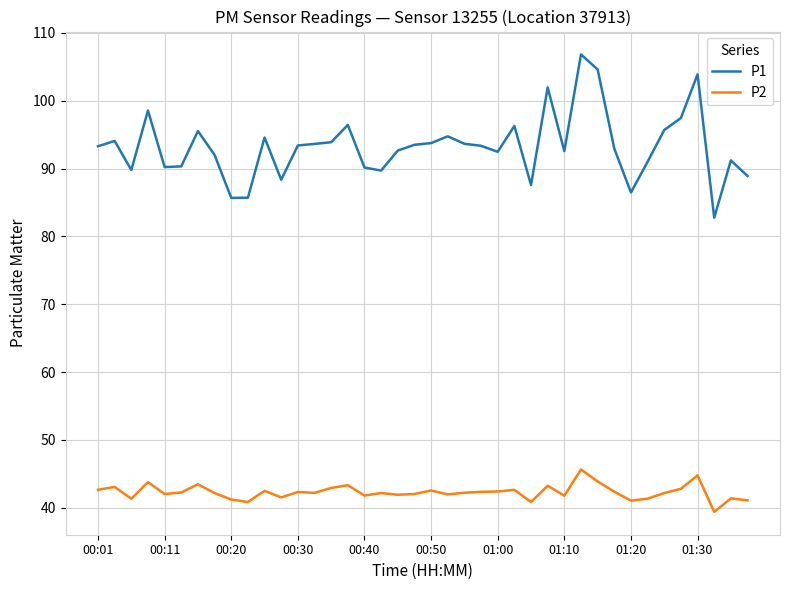

List the series in order of their peak value, highest first.

P1, P2